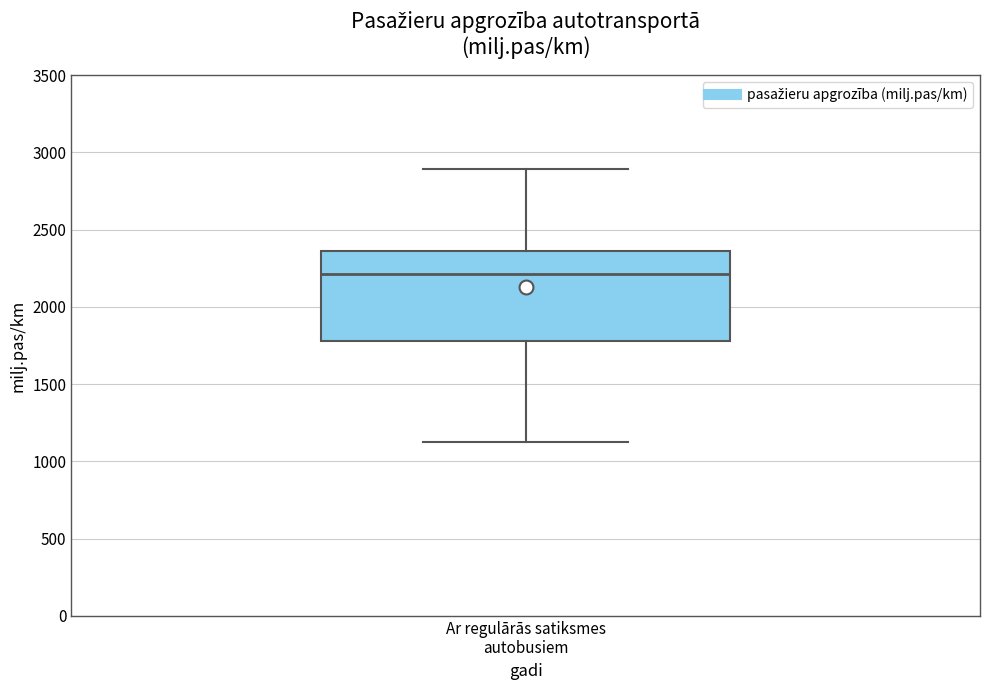

Read this box plot against the y-axis: the position of the median line, the range covered by the box, and the ends of both whiskers. The values are not printed on the chart, so give them approximately, as read against the axis.

median 2200, box 1800 to 2350, whiskers 1150 to 2900